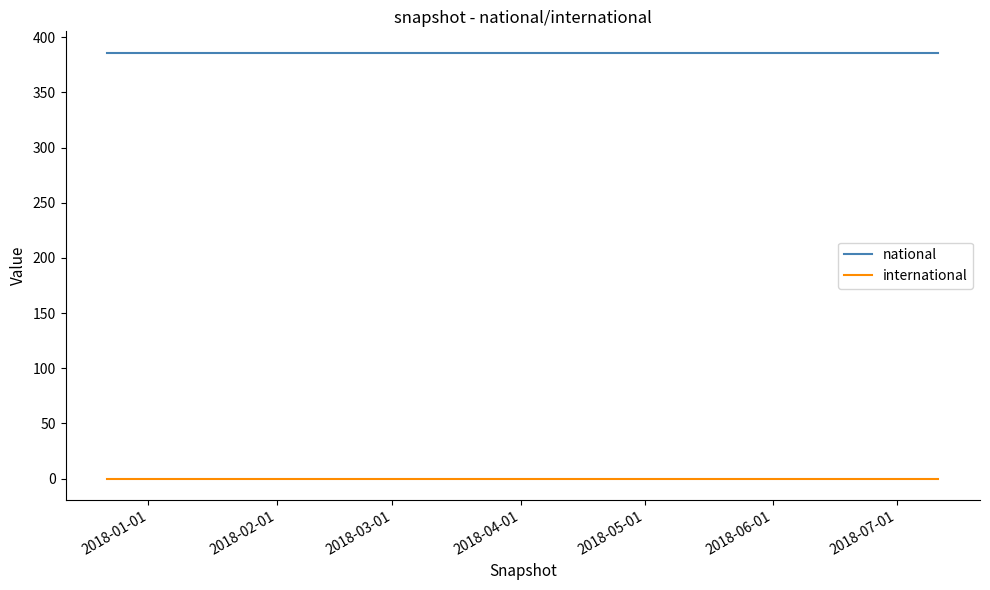

Rank the series by their maximum value, from highest to lowest.

national, international